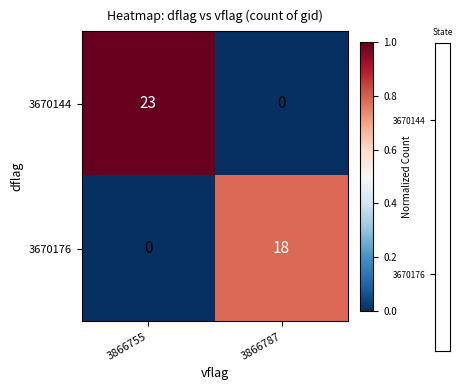

What is the sum of the 3670144 values at 3866755 and 3866787?

23